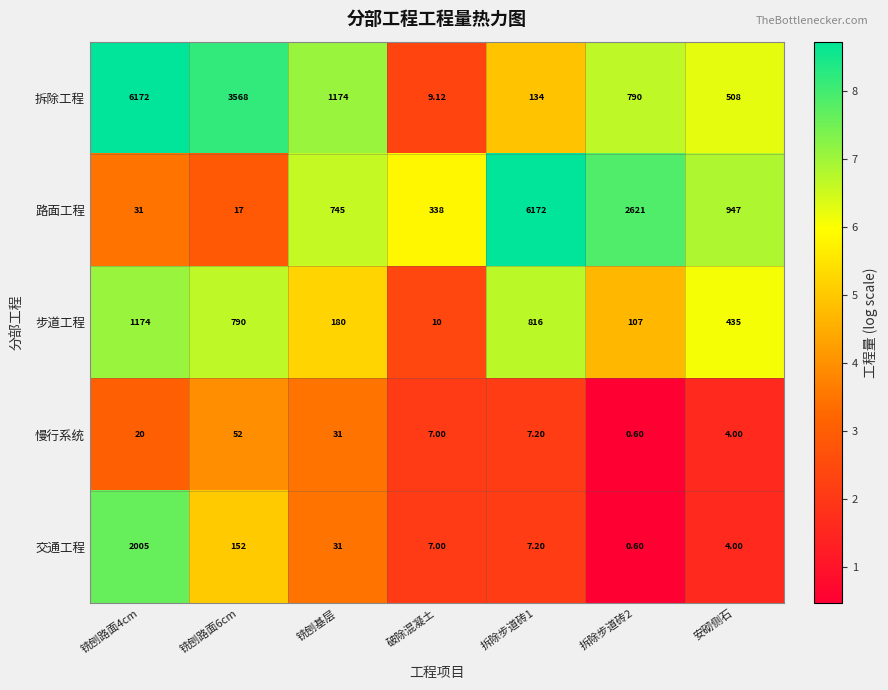

Is the value of 步道工程 at 拆除步道砖1 greater than the value of 交通工程 at 铣刨路面4cm?

No